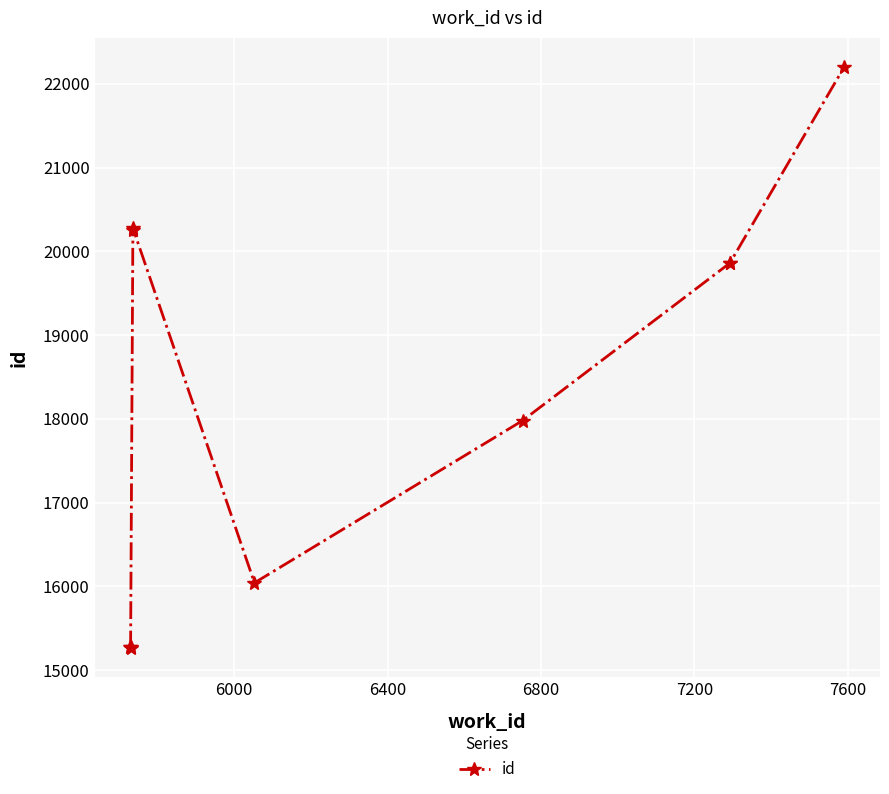

How many lines are shown in the chart?

1